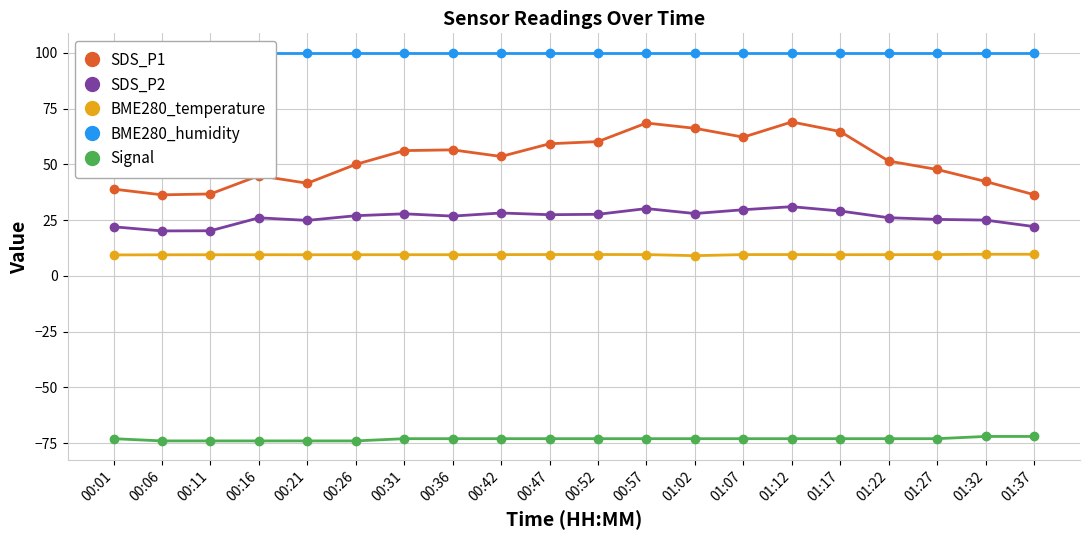

True or false: SDS_P2 and SDS_P1 intersect in this chart.

False